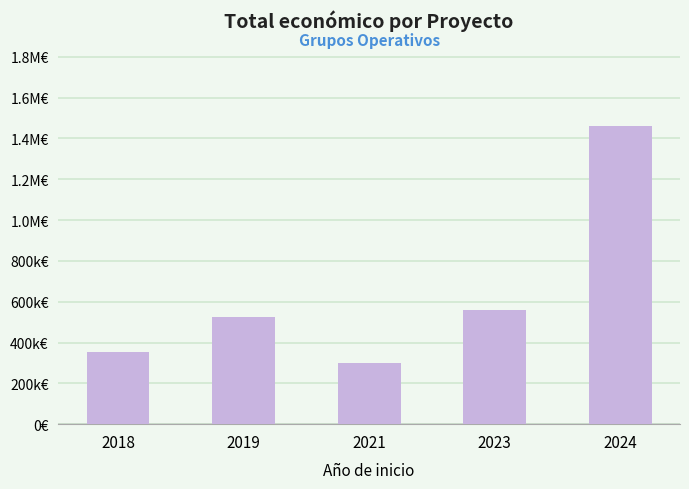

What is the difference between the maximum and minimum values?

1159898